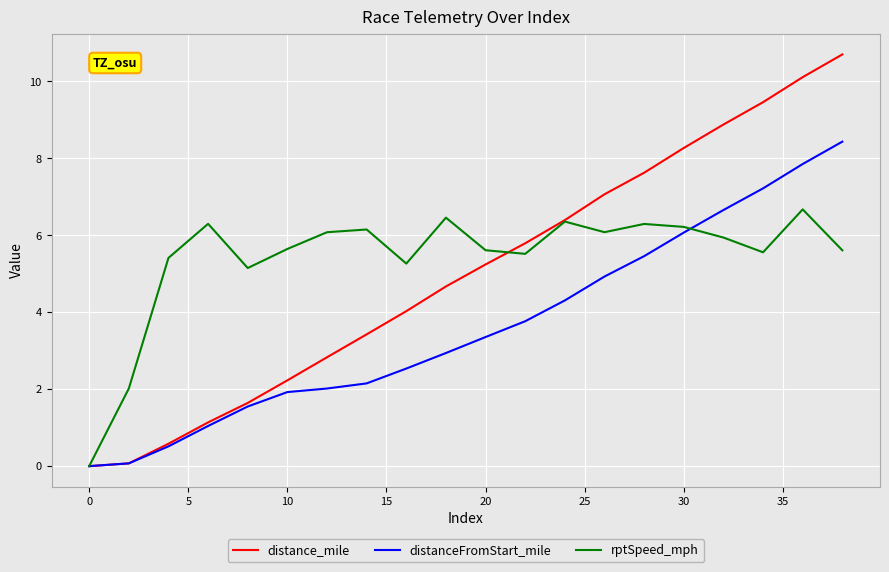

Which series has the largest range (max minus min)?

distance_mile